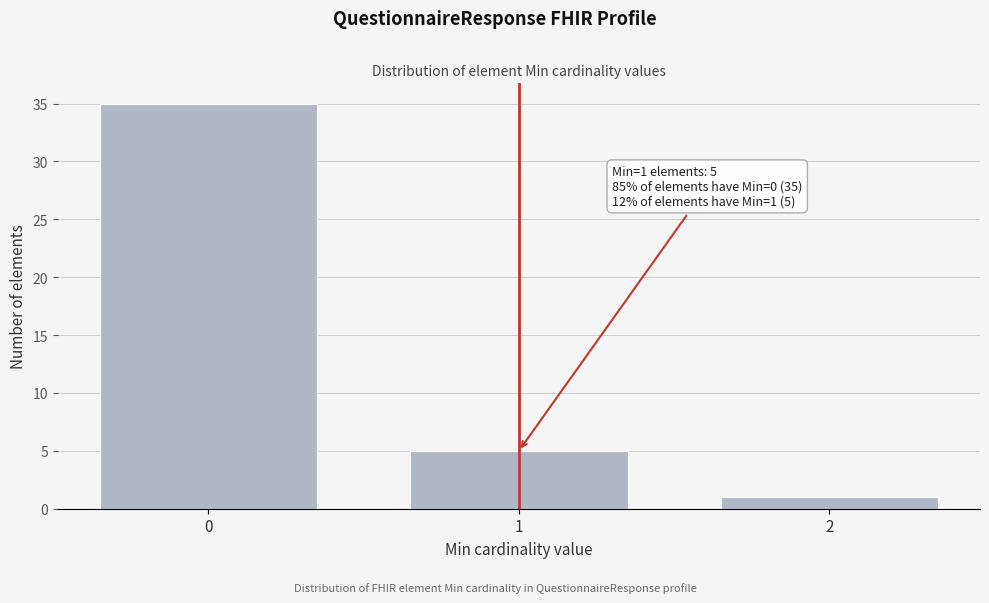

Reading left to right, transcribe all the data shown in this chart.

35	5	1